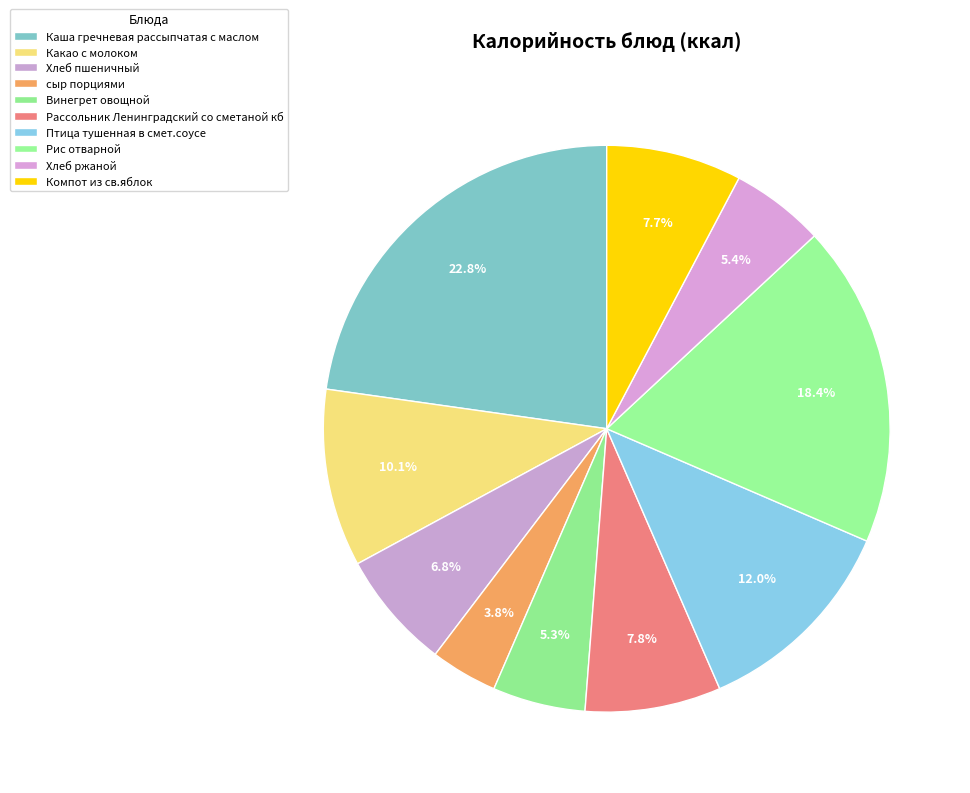

Between Компот из св.яблок and Винегрет овощной, which is larger?

Компот из св.яблок